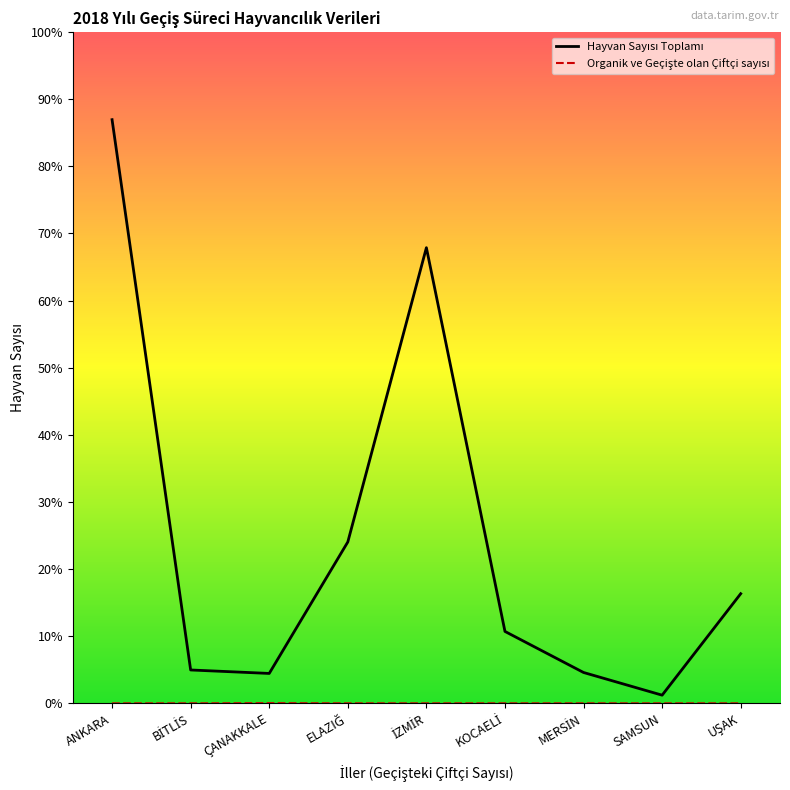

The value of Organik ve Geçişte olan Çiftçi sayısı at İZMİR is 2. True or false?

False